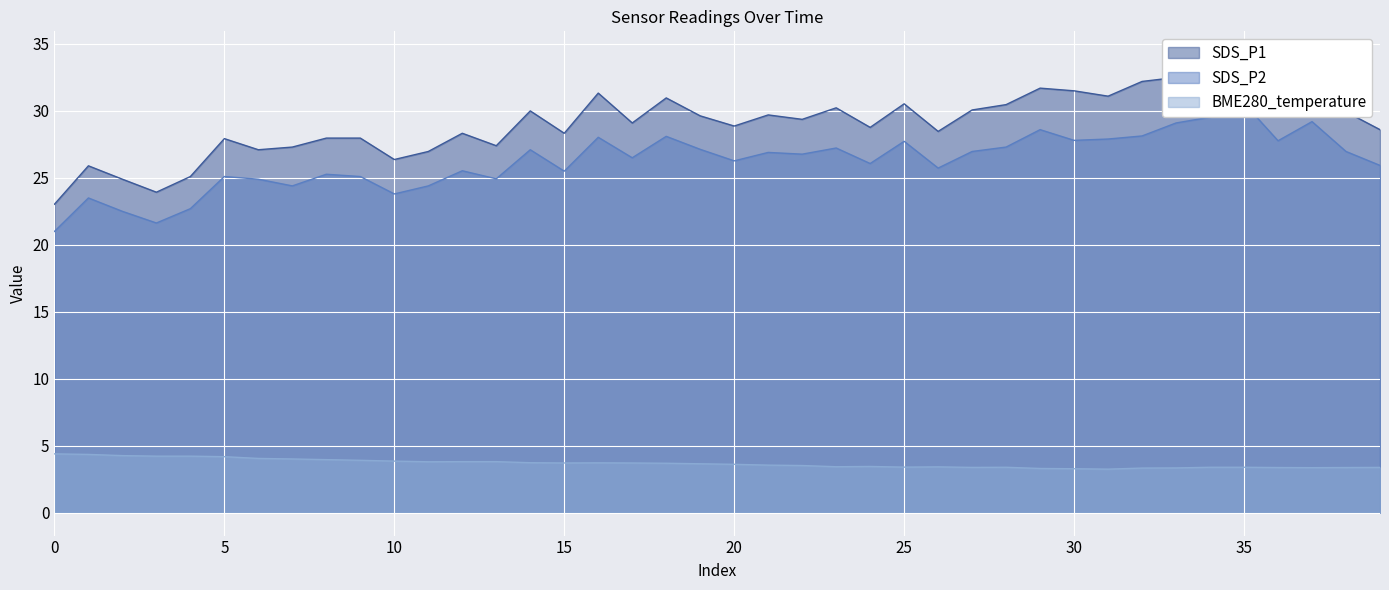

True or false: SDS_P1 and SDS_P2 cross at least once.

False